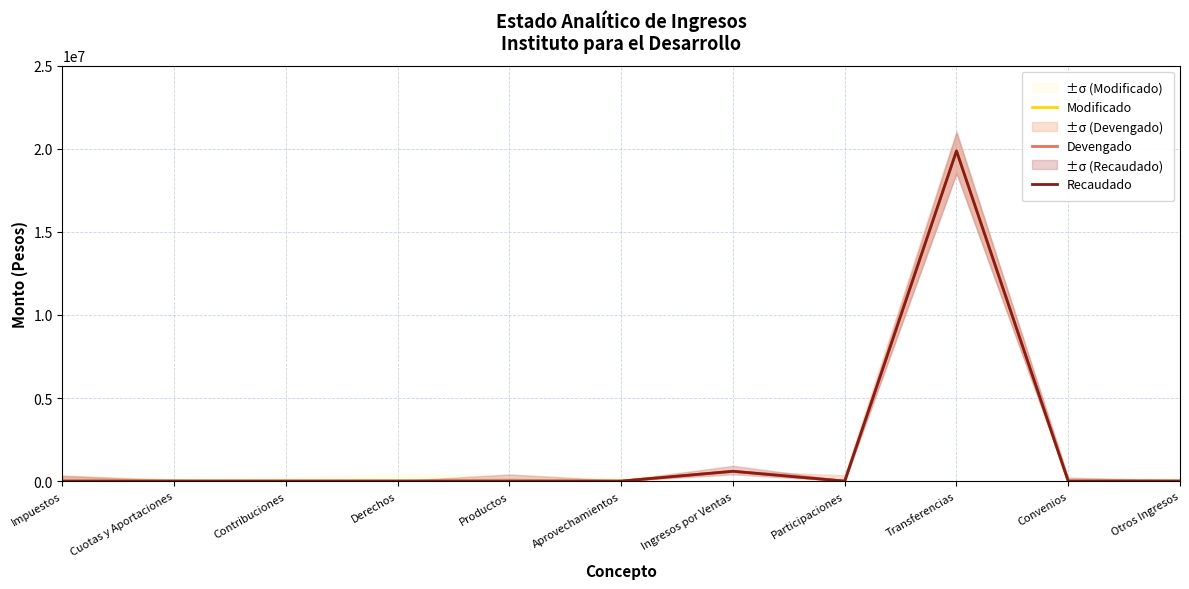

What are all the series names shown in the legend?

Modificado, Devengado, Recaudado